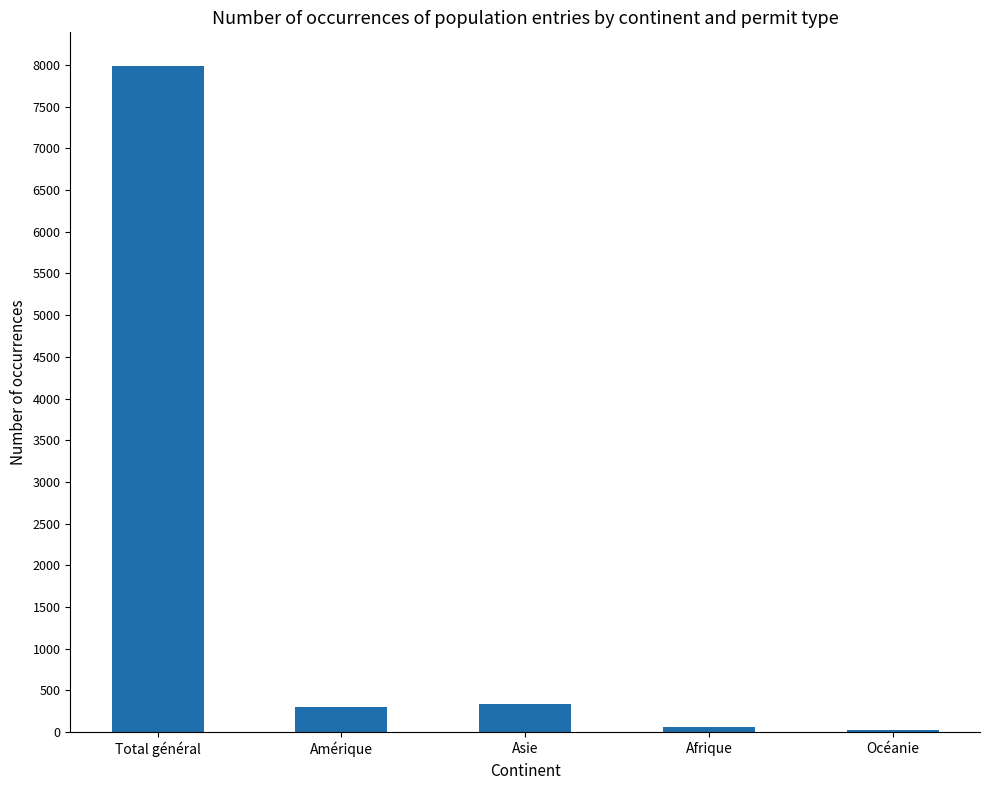

What is the label of the 3rd bar from the left?

Asie